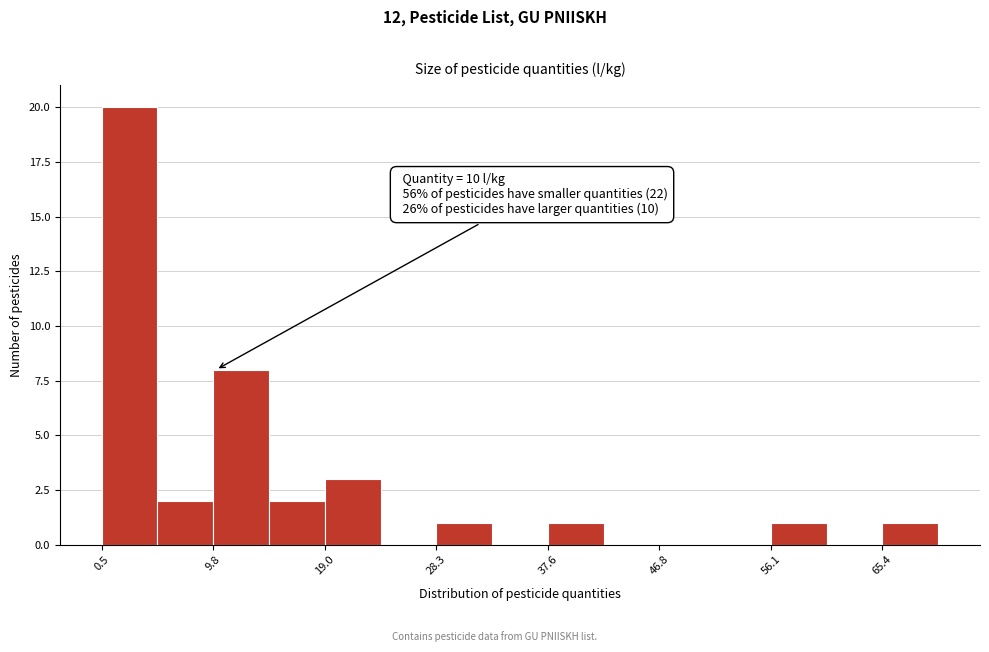

Over which range of the x-axis is the bar tallest?

1 to 5